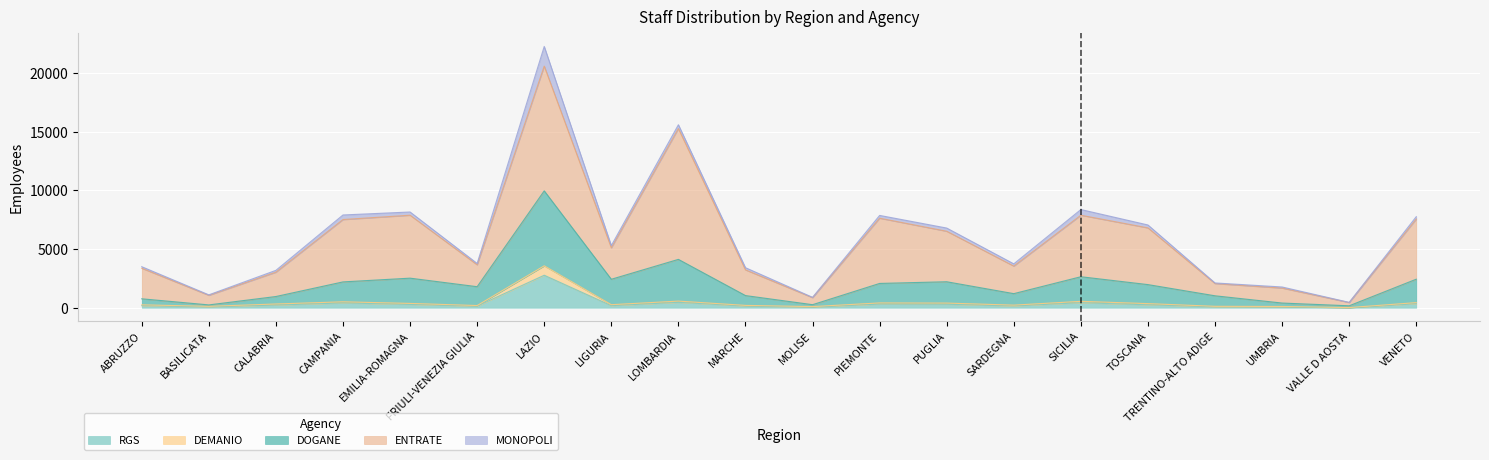

Which category has the highest value in the RGS series?

LAZIO